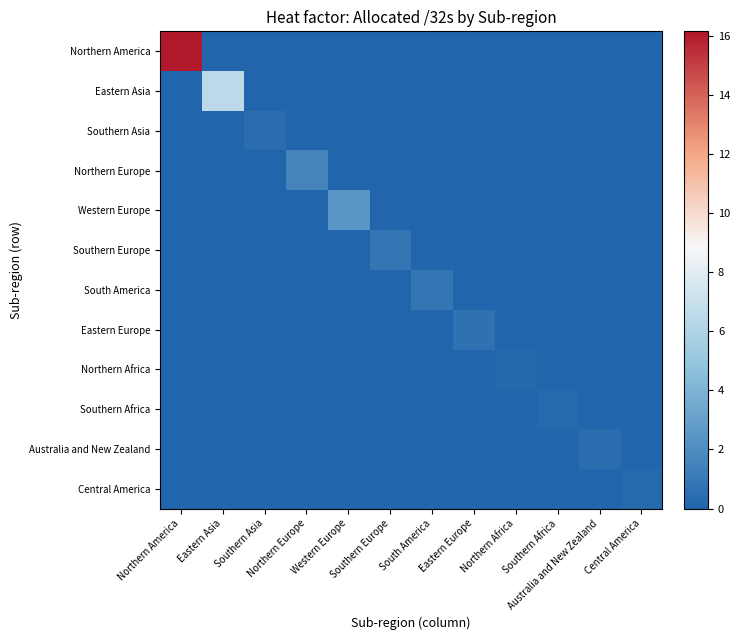

Reading left to right, extract all data points from this chart.

Northern America: Northern America=16.1	Eastern Asia=0.0	Southern Asia=0.0	Northern Europe=0.0	Western Europe=0.0	Southern Europe=0.0	South America=0.0	Eastern Europe=0.0	Northern Africa=0.0	Southern Africa=0.0	Australia and New Zealand=0.0	Central America=0.0
Eastern Asia: Northern America=0.0	Eastern Asia=6.5	Southern Asia=0.0	Northern Europe=0.0	Western Europe=0.0	Southern Europe=0.0	South America=0.0	Eastern Europe=0.0	Northern Africa=0.0	Southern Africa=0.0	Australia and New Zealand=0.0	Central America=0.0
Southern Asia: Northern America=0.0	Eastern Asia=0.0	Southern Asia=0.4	Northern Europe=0.0	Western Europe=0.0	Southern Europe=0.0	South America=0.0	Eastern Europe=0.0	Northern Africa=0.0	Southern Africa=0.0	Australia and New Zealand=0.0	Central America=0.0
Northern Europe: Northern America=0.0	Eastern Asia=0.0	Southern Asia=0.0	Northern Europe=1.5	Western Europe=0.0	Southern Europe=0.0	South America=0.0	Eastern Europe=0.0	Northern Africa=0.0	Southern Africa=0.0	Australia and New Zealand=0.0	Central America=0.0
Western Europe: Northern America=0.0	Eastern Asia=0.0	Southern Asia=0.0	Northern Europe=0.0	Western Europe=2.5	Southern Europe=0.0	South America=0.0	Eastern Europe=0.0	Northern Africa=0.0	Southern Africa=0.0	Australia and New Zealand=0.0	Central America=0.0
Southern Europe: Northern America=0.0	Eastern Asia=0.0	Southern Asia=0.0	Northern Europe=0.0	Western Europe=0.0	Southern Europe=0.8	South America=0.0	Eastern Europe=0.0	Northern Africa=0.0	Southern Africa=0.0	Australia and New Zealand=0.0	Central America=0.0
South America: Northern America=0.0	Eastern Asia=0.0	Southern Asia=0.0	Northern Europe=0.0	Western Europe=0.0	Southern Europe=0.0	South America=0.8	Eastern Europe=0.0	Northern Africa=0.0	Southern Africa=0.0	Australia and New Zealand=0.0	Central America=0.0
Eastern Europe: Northern America=0.0	Eastern Asia=0.0	Southern Asia=0.0	Northern Europe=0.0	Western Europe=0.0	Southern Europe=0.0	South America=0.0	Eastern Europe=0.7	Northern Africa=0.0	Southern Africa=0.0	Australia and New Zealand=0.0	Central America=0.0
Northern Africa: Northern America=0.0	Eastern Asia=0.0	Southern Asia=0.0	Northern Europe=0.0	Western Europe=0.0	Southern Europe=0.0	South America=0.0	Eastern Europe=0.0	Northern Africa=0.2	Southern Africa=0.0	Australia and New Zealand=0.0	Central America=0.0
Southern Africa: Northern America=0.0	Eastern Asia=0.0	Southern Asia=0.0	Northern Europe=0.0	Western Europe=0.0	Southern Europe=0.0	South America=0.0	Eastern Europe=0.0	Northern Africa=0.0	Southern Africa=0.3	Australia and New Zealand=0.0	Central America=0.0
Australia and New Zealand: Northern America=0.0	Eastern Asia=0.0	Southern Asia=0.0	Northern Europe=0.0	Western Europe=0.0	Southern Europe=0.0	South America=0.0	Eastern Europe=0.0	Northern Africa=0.0	Southern Africa=0.0	Australia and New Zealand=0.5	Central America=0.0
Central America: Northern America=0.0	Eastern Asia=0.0	Southern Asia=0.0	Northern Europe=0.0	Western Europe=0.0	Southern Europe=0.0	South America=0.0	Eastern Europe=0.0	Northern Africa=0.0	Southern Africa=0.0	Australia and New Zealand=0.0	Central America=0.3